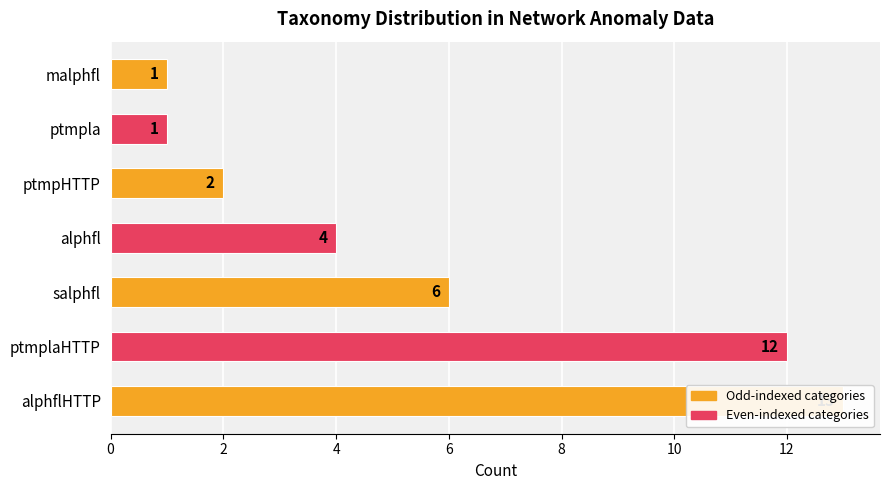

How many categories are shown in the chart?

7